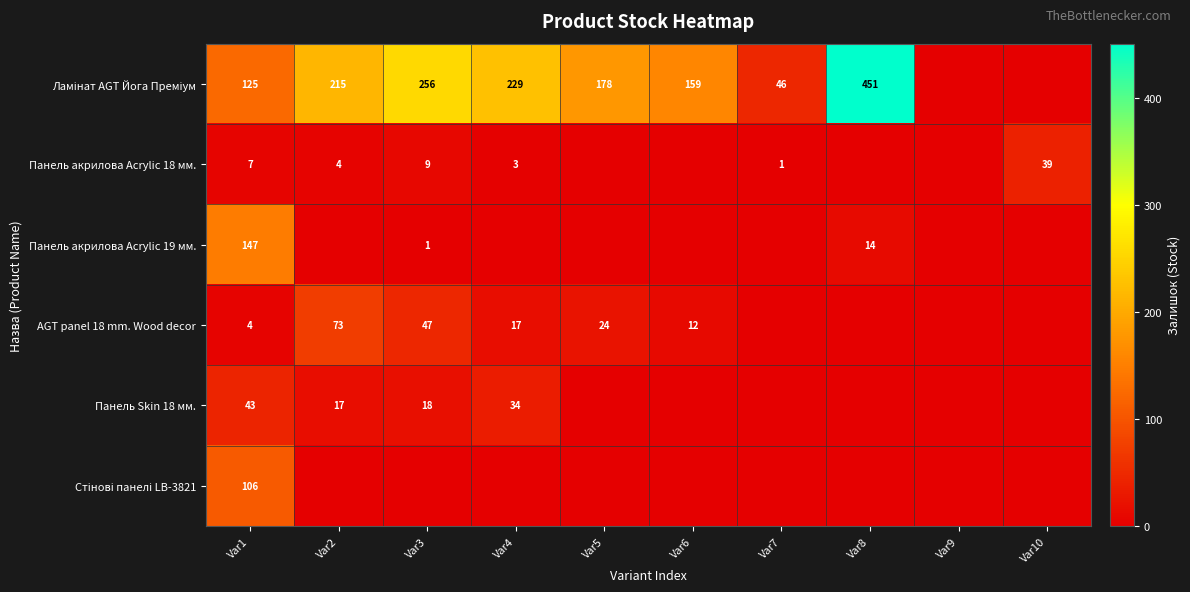

True or false: AGT panel 18 mm. Wood decor has a value of 27 at Var4.

False